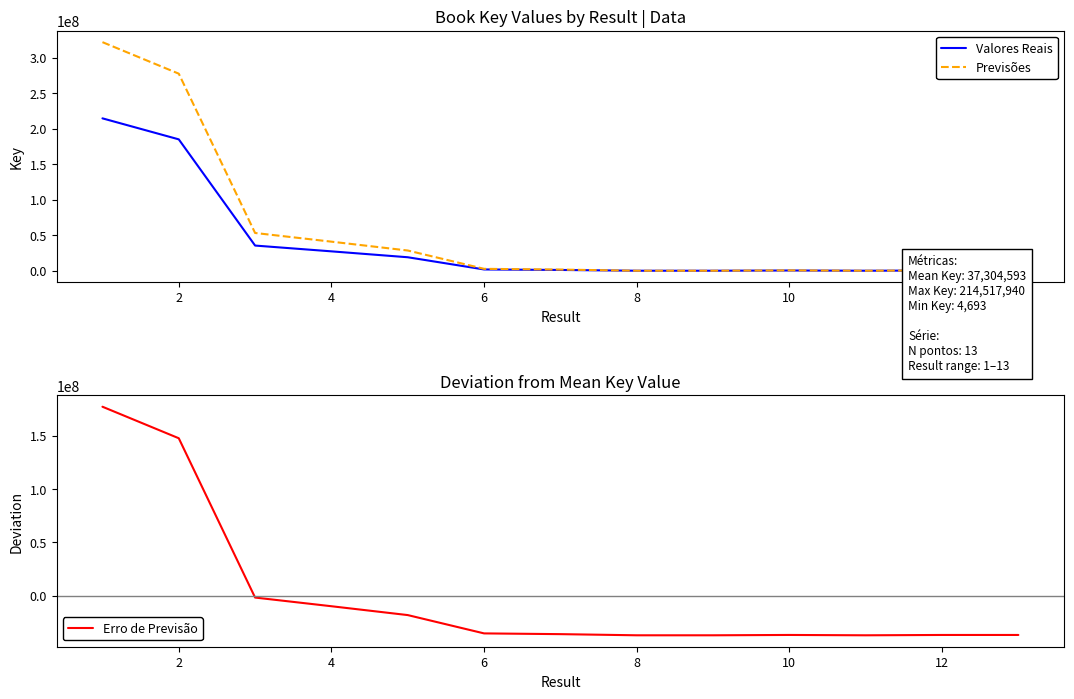

In Valores Reais, how many points are higher than both neighbors (excluding endpoints)?

1